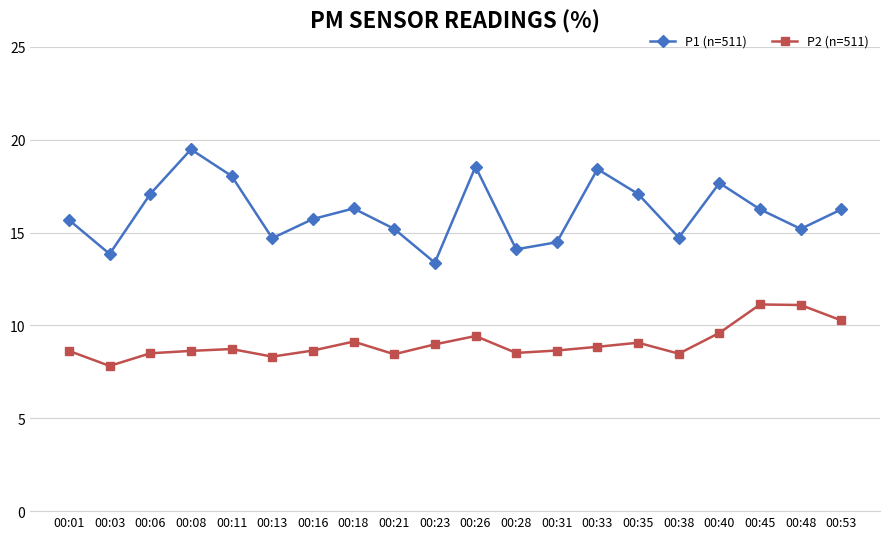

At which category does P2 (n=511) reach its first local valley?

00:03